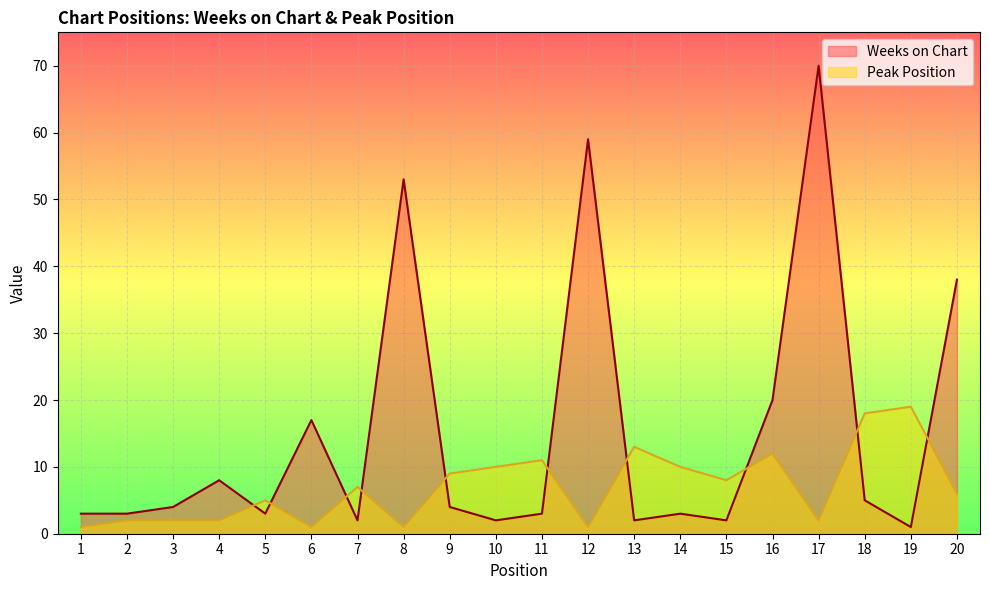

What is the spread (max minus min) of values at 3?

2